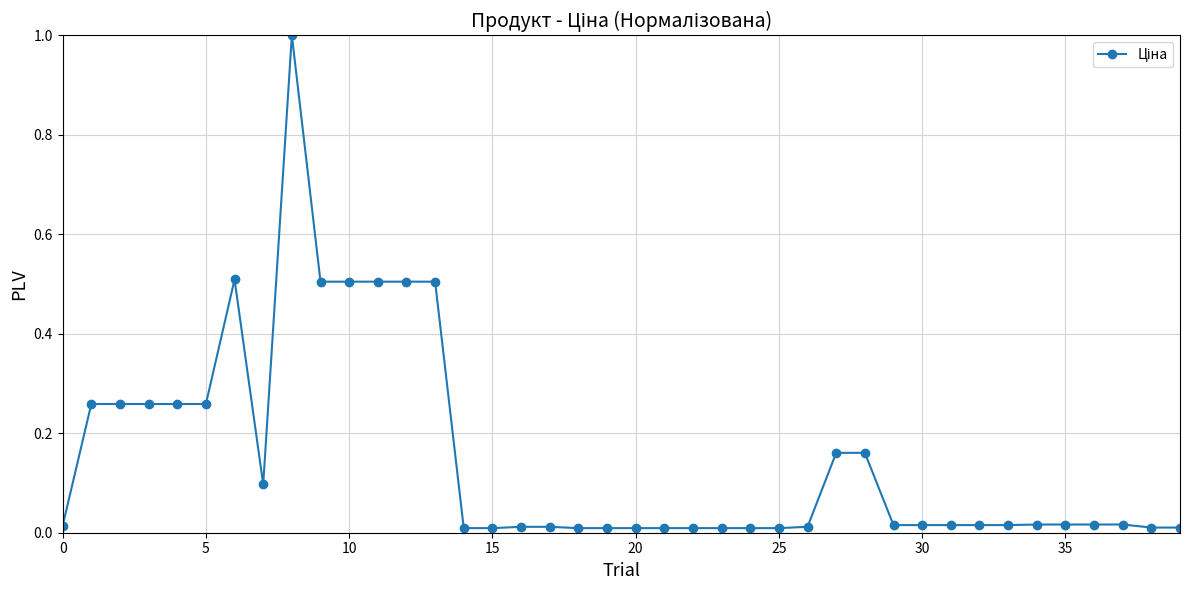

True or false: the data has more than 0 interior local peaks.

True